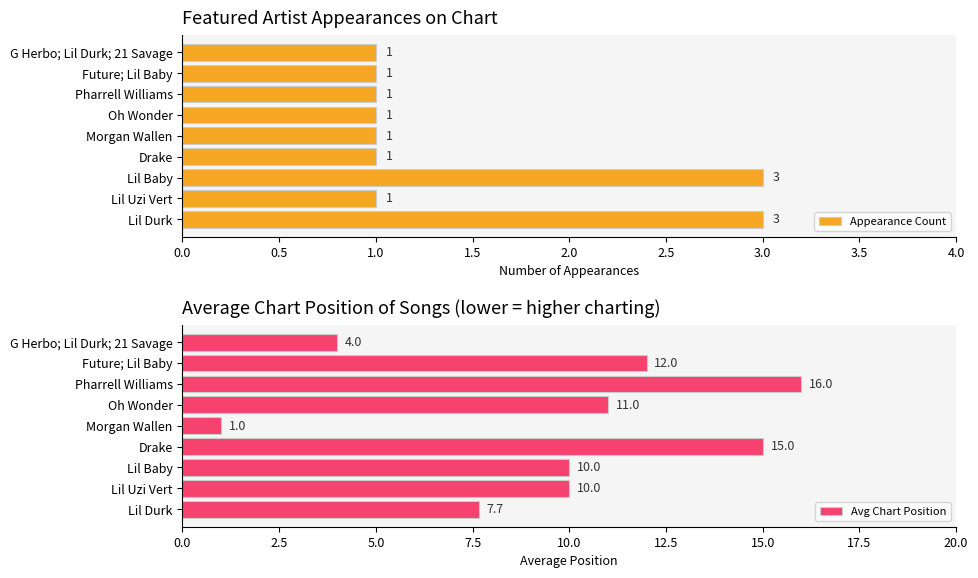

The Appearance Count series shows 1 at G Herbo; Lil Durk; 21 Savage. True or false?

True